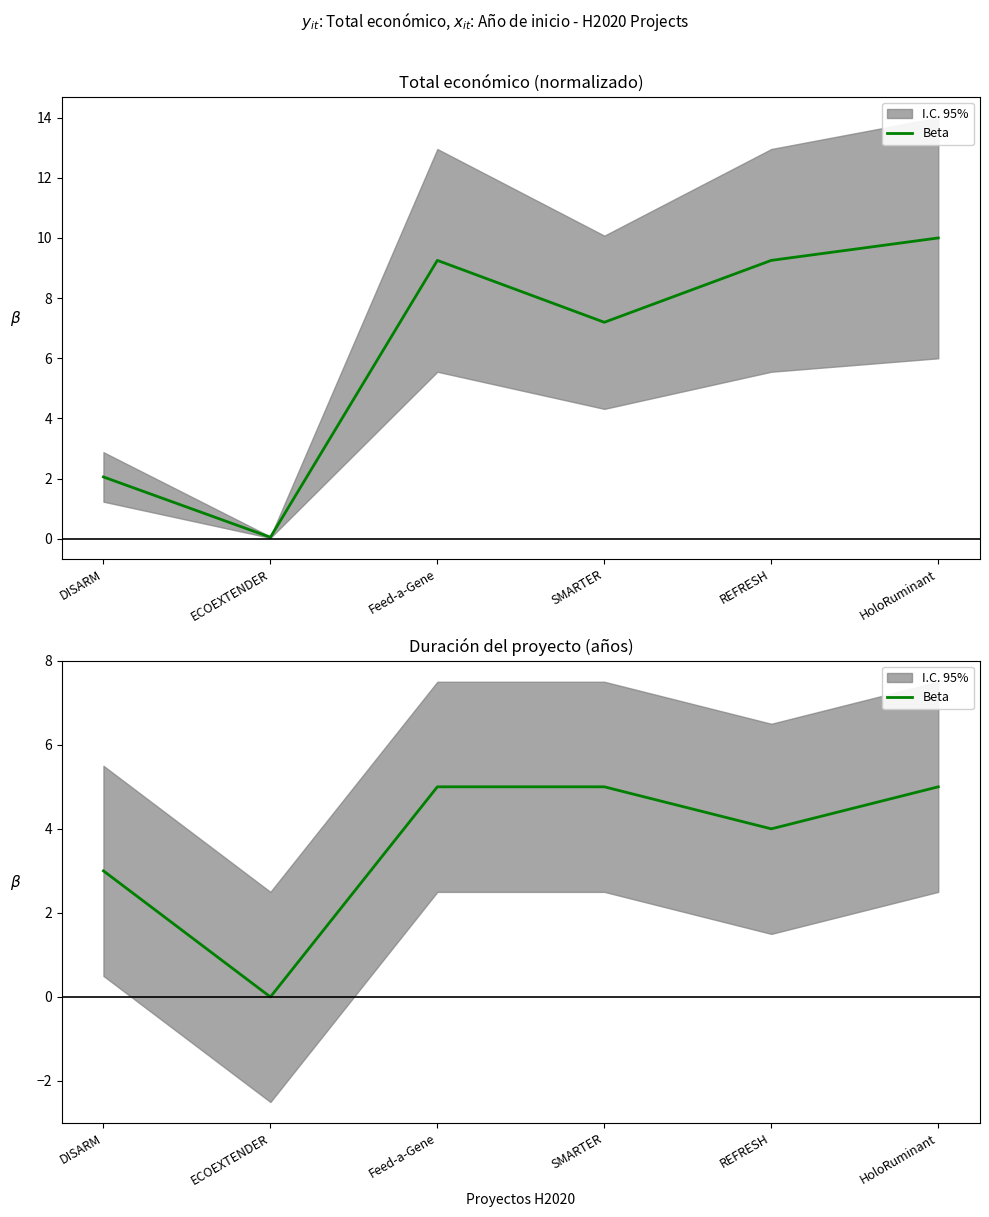

What is the change in value from DISARM to HoloRuminant?

+2